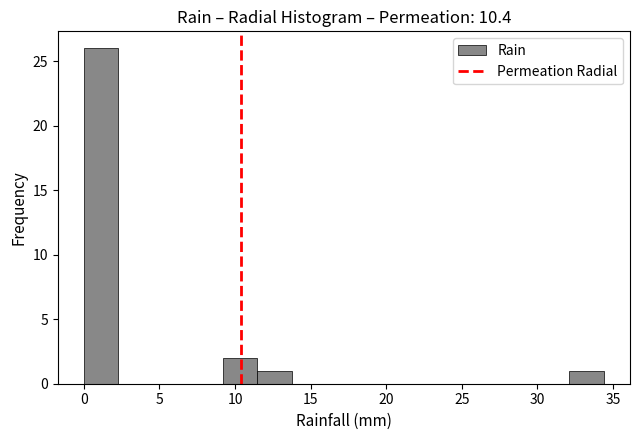

How tall is the bar that spans 9.0 to 11.5 on the x-axis? Neither the bar edges nor the heights are printed on the chart, so give them approximately, as read against the axes.

2